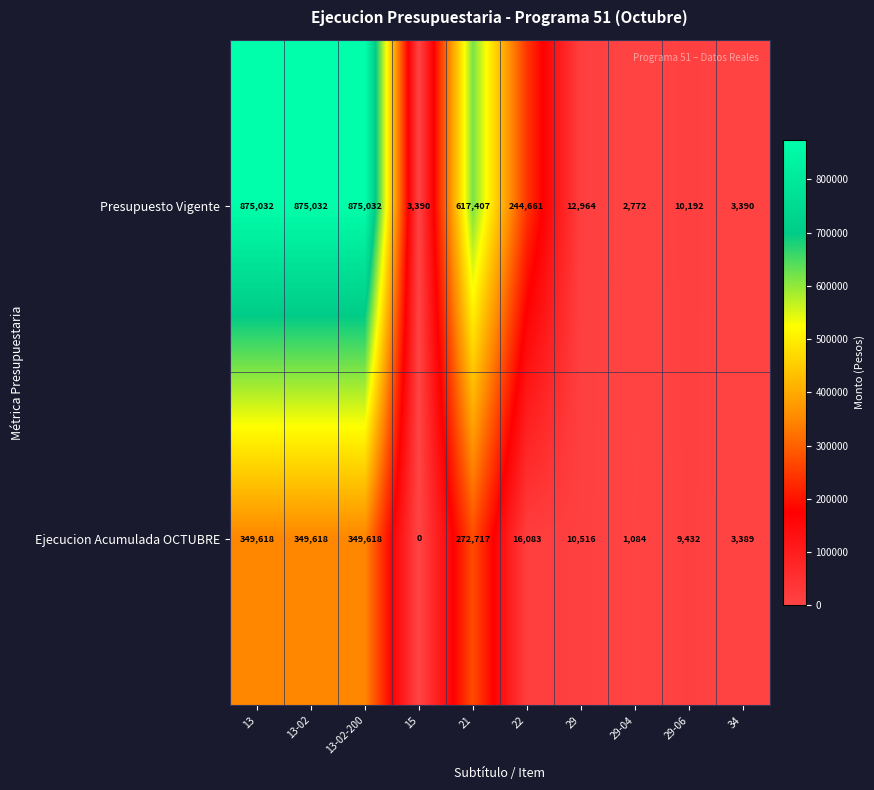

What is the maximum value for Presupuesto Vigente?

875032